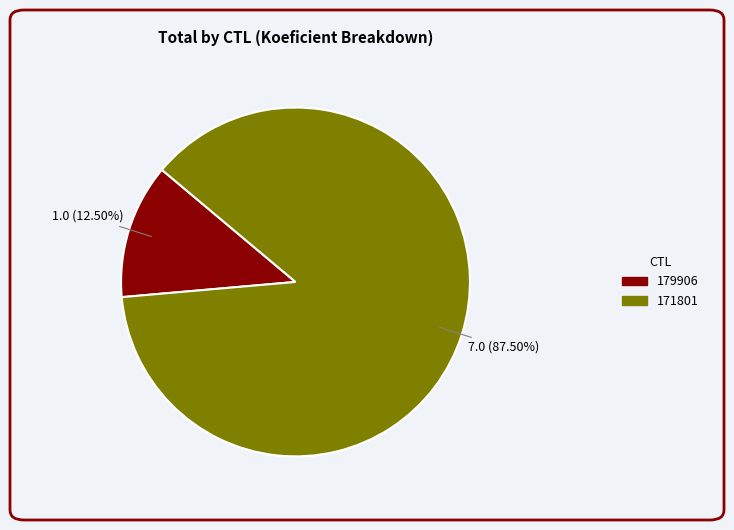

What is the largest slice in the pie chart?

171801